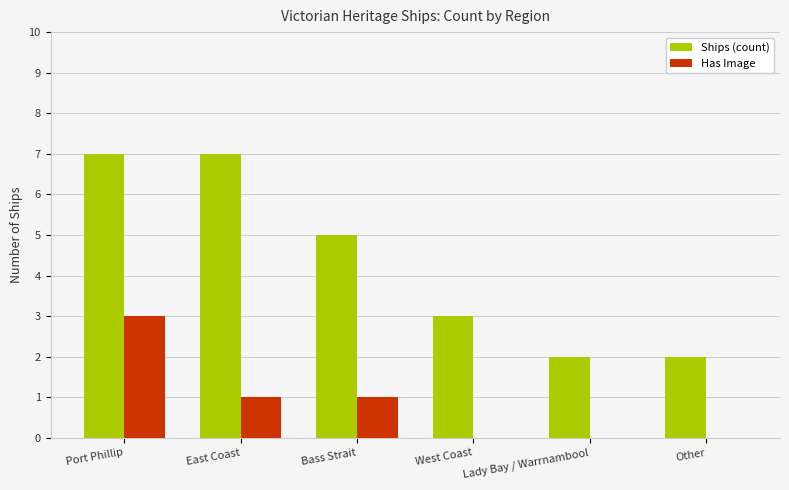

Reading left to right, transcribe all the data shown in this chart.

Ships (count): 7	7	5	3	2	2
Has Image: 3	1	1	0	0	0